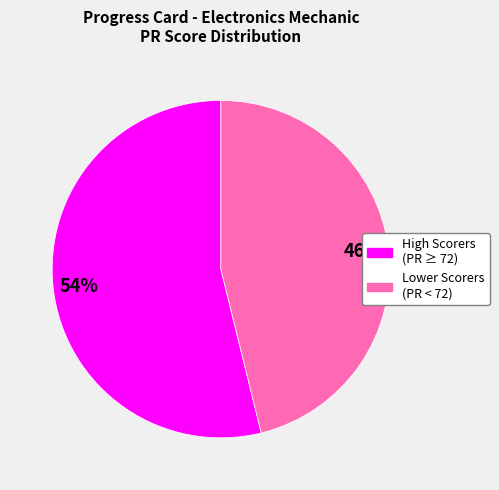

To the nearest percent, what is the average slice percentage?

50%